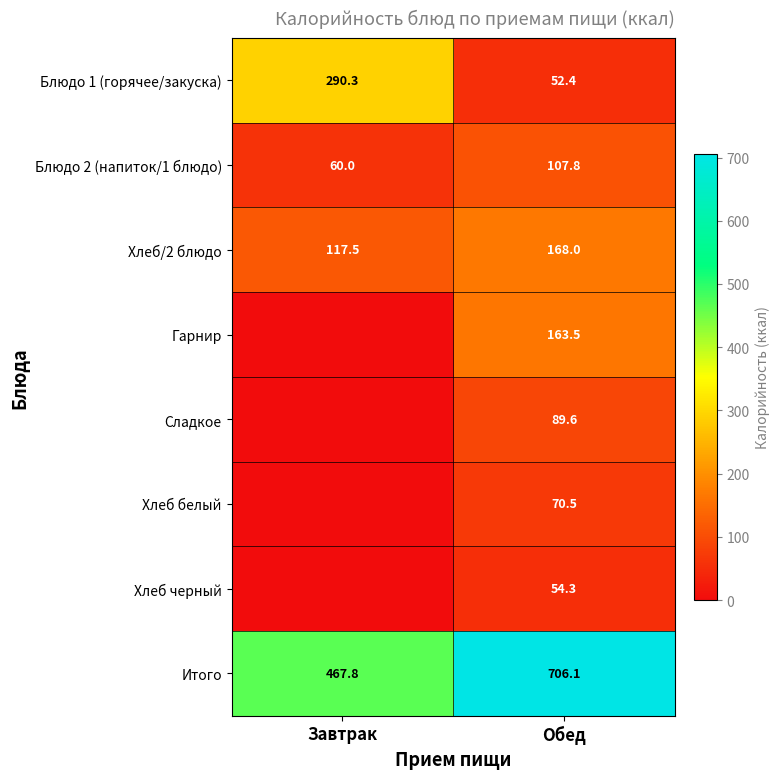

What is the highest value of the Итого series?

706.1